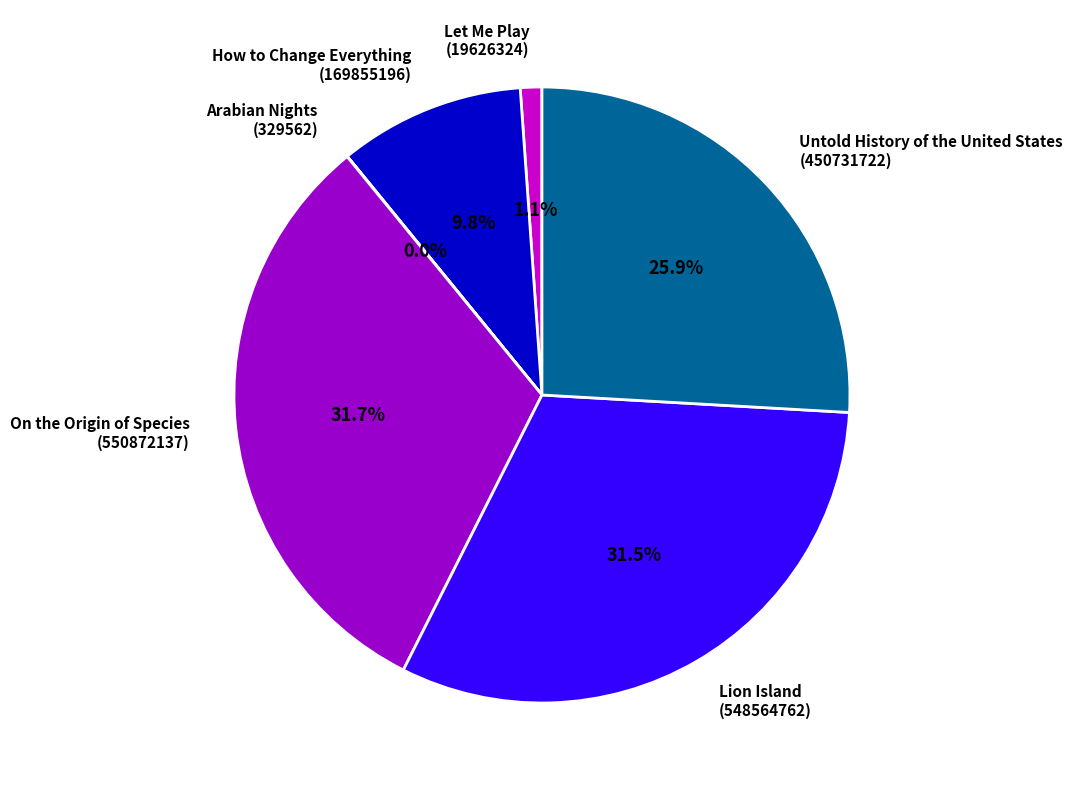

Is there a majority slice in this chart?

No